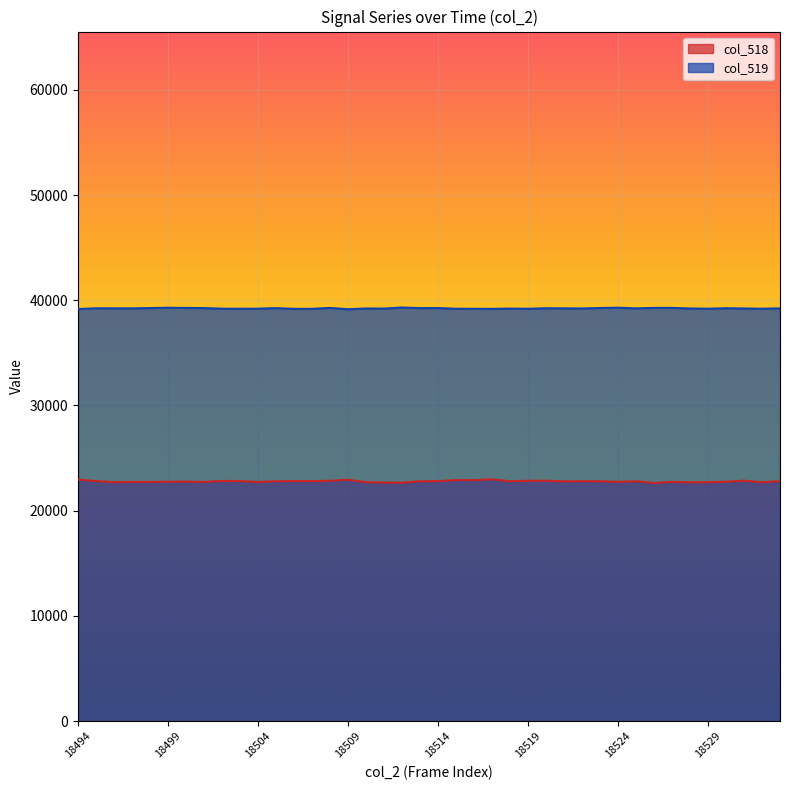

Reading left to right, extract all data points from this chart.

col_518: 18494=22959	18495=22819	18496=22712	18497=22738	18498=22730	18499=22754	18500=22764	18501=22730	18502=22836	18503=22814	18504=22730	18505=22796	18506=22818	18507=22818	18508=22841	18509=22944	18510=22709	18511=22678	18512=22660	18513=22796	18514=22810	18515=22912	18516=22904	18517=22983	18518=22799	18519=22841	18520=22856	18521=22791	18522=22800	18523=22802	18524=22742	18525=22800	18526=22636	18527=22739	18528=22701	18529=22708	18530=22752	18531=22856	18532=22708	18533=22802
col_519: 18494=39165	18495=39236	18496=39234	18497=39228	18498=39259	18499=39288	18500=39271	18501=39254	18502=39200	18503=39190	18504=39200	18505=39252	18506=39184	18507=39186	18508=39271	18509=39148	18510=39219	18511=39210	18512=39310	18513=39252	18514=39260	18515=39195	18516=39188	18517=39181	18518=39208	18519=39191	18520=39242	18521=39230	18522=39221	18523=39264	18524=39292	18525=39230	18526=39273	18527=39273	18528=39221	18529=39195	18530=39242	18531=39221	18532=39195	18533=39230